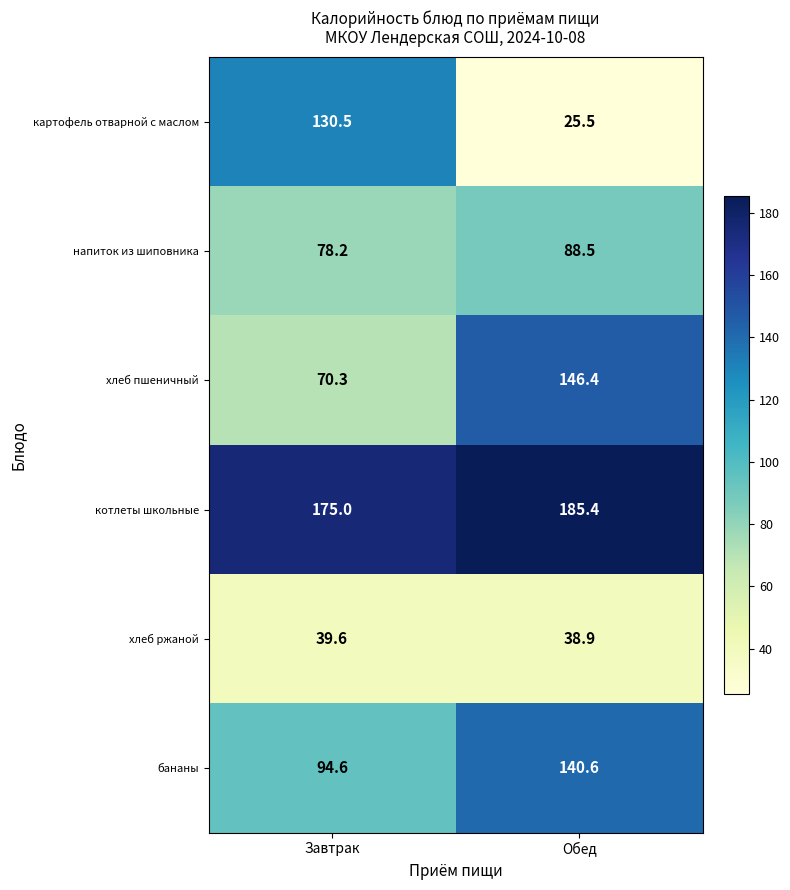

Rank the series by their maximum value, from highest to lowest.

котлеты школьные, хлеб пшеничный, бананы, картофель отварной с маслом, напиток из шиповника, хлеб ржаной